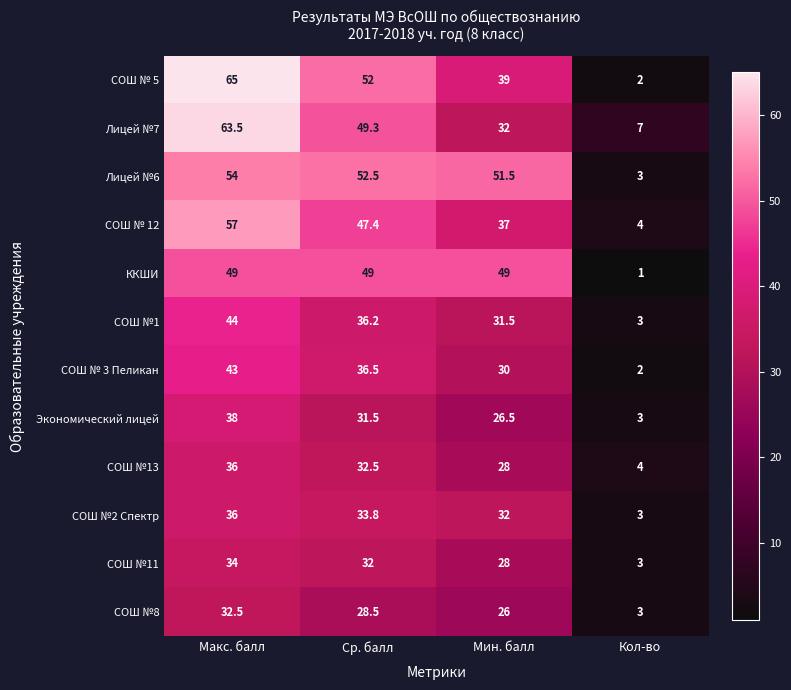

Which series has the largest total across all categories?

Лицей №6